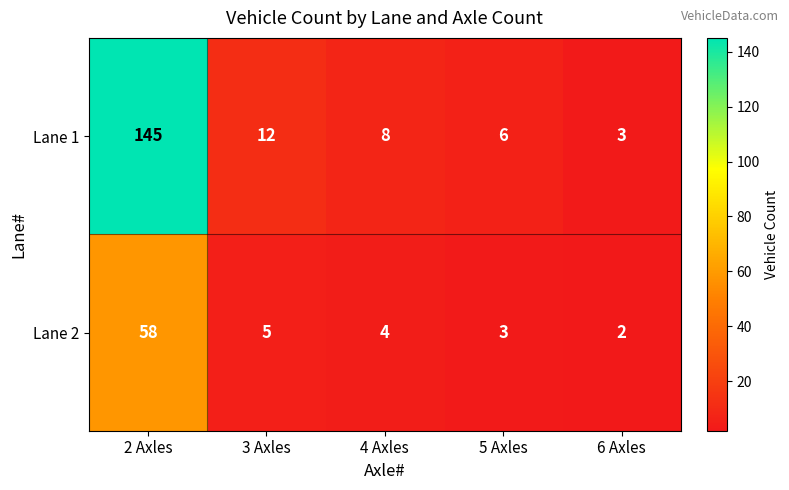

What is the average value of the Lane 1 series?

35